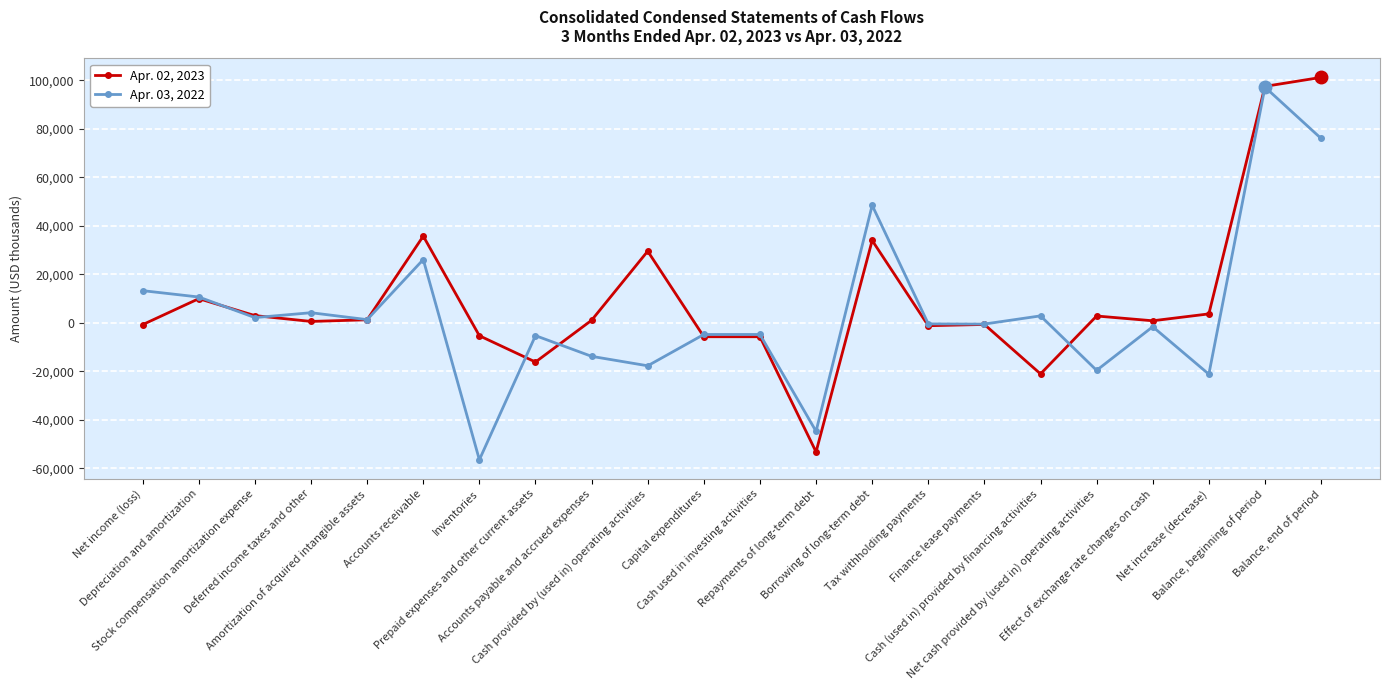

Rank the series by their average value, from lowest to highest.

Apr. 03, 2022, Apr. 02, 2023